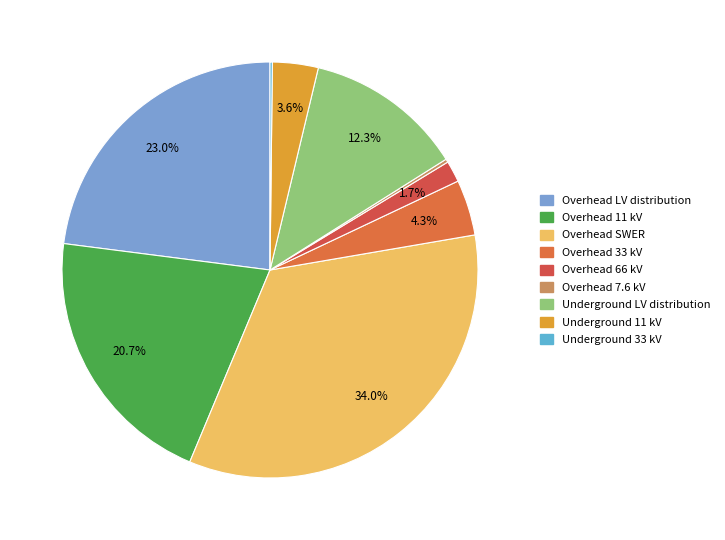

How many slices are in this pie chart?

9